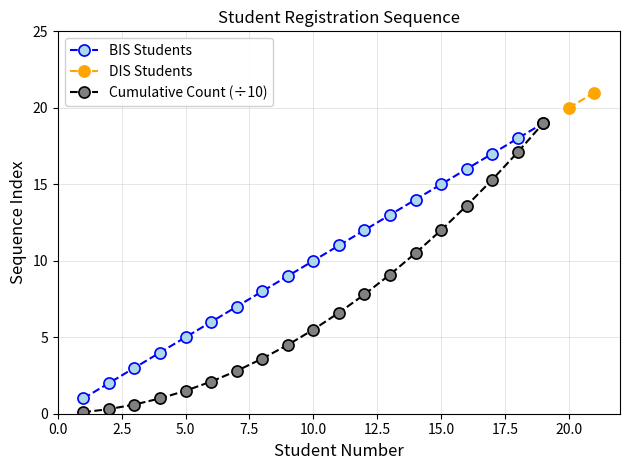

At which label is Cumulative Count closest to 9?

13